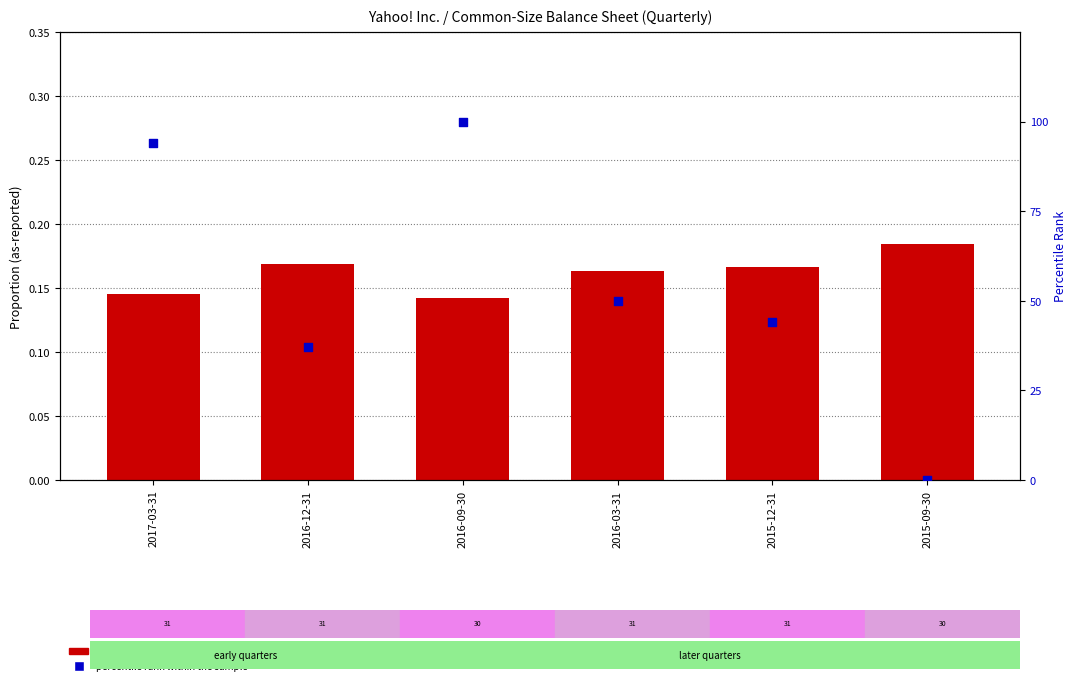

Is the value of transformed count (Current assets) at 2017-03-31 greater than the value of percentile rank within the sample at 2015-09-30?

Yes